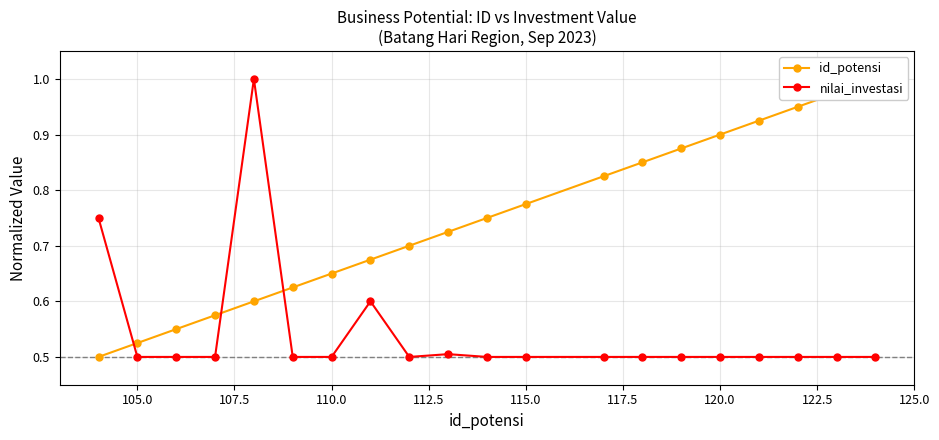

After their last crossing, which series has the higher values: id_potensi or nilai_investasi?

id_potensi